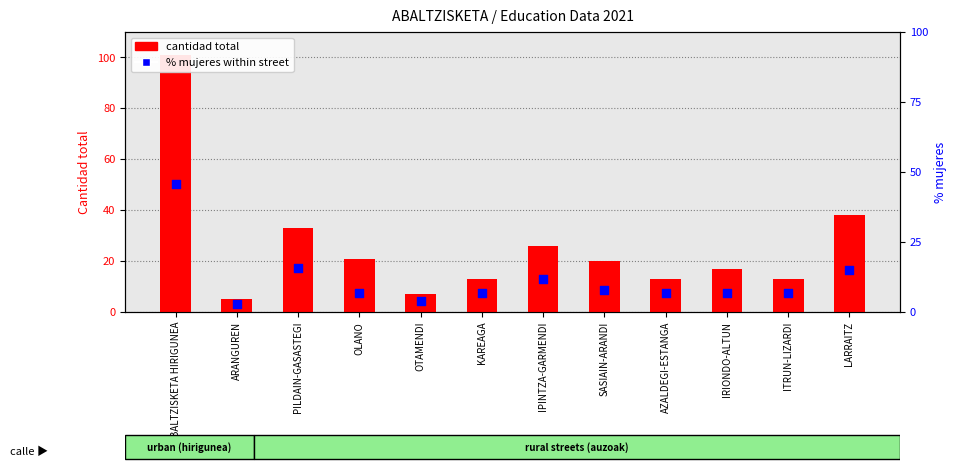

Which series reaches the minimum Y coordinate?

% mujeres within street